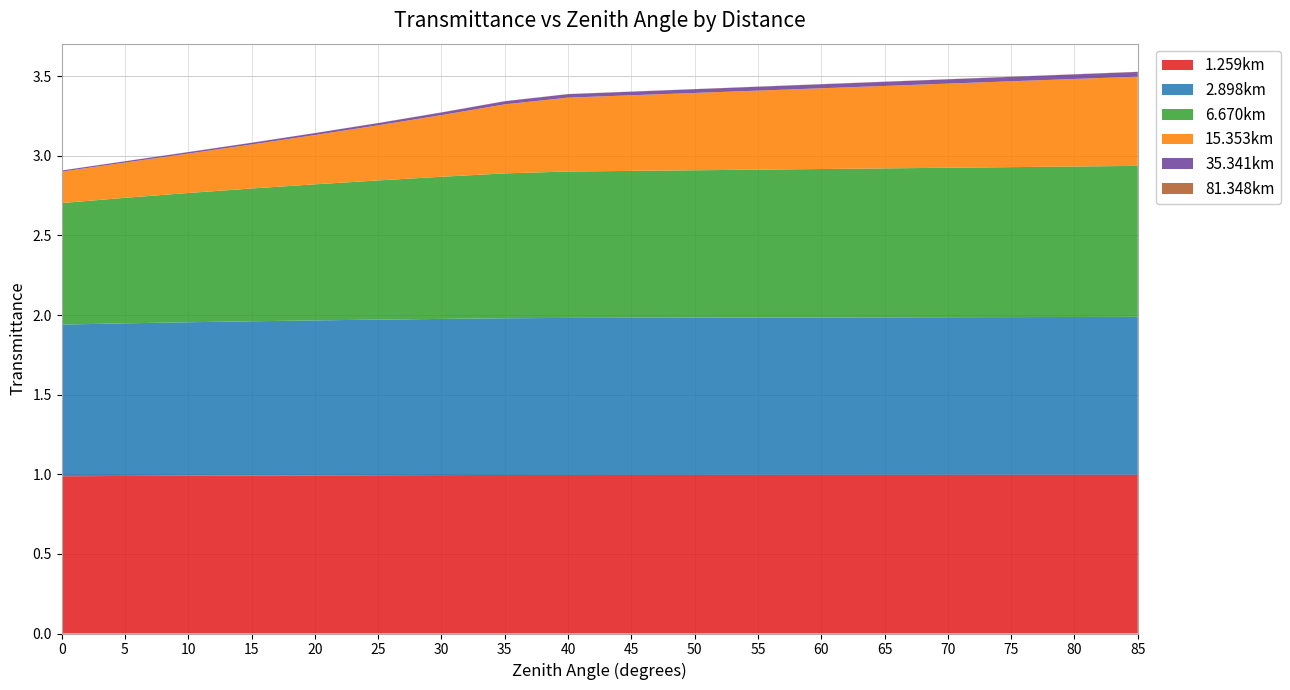

Reading left to right, extract all data points from this chart.

1.259km: 1.0	1.0	1.0	1.0	1.0	1.0	1.0	1.0	1.0	1.0	1.0	1.0	1.0	1.0	1.0	1.0	1.0	1.0
2.898km: 1.0	1.0	1.0	1.0	1.0	1.0	1.0	1.0	1.0	1.0	1.0	1.0	1.0	1.0	1.0	1.0	1.0	1.0
6.670km: 0.8	0.8	0.8	0.8	0.9	0.9	0.9	0.9	0.9	0.9	0.9	0.9	0.9	0.9	0.9	0.9	0.9	0.9
15.353km: 0.2	0.2	0.2	0.3	0.3	0.3	0.4	0.4	0.5	0.5	0.5	0.5	0.5	0.5	0.5	0.5	0.5	0.6
35.341km: 0.0	0.0	0.0	0.0	0.0	0.0	0.0	0.0	0.0	0.0	0.0	0.0	0.0	0.0	0.0	0.0	0.0	0.0
81.348km: 0.0	0.0	0.0	0.0	0.0	0.0	0.0	0.0	0.0	0.0	0.0	0.0	0.0	0.0	0.0	0.0	0.0	0.0